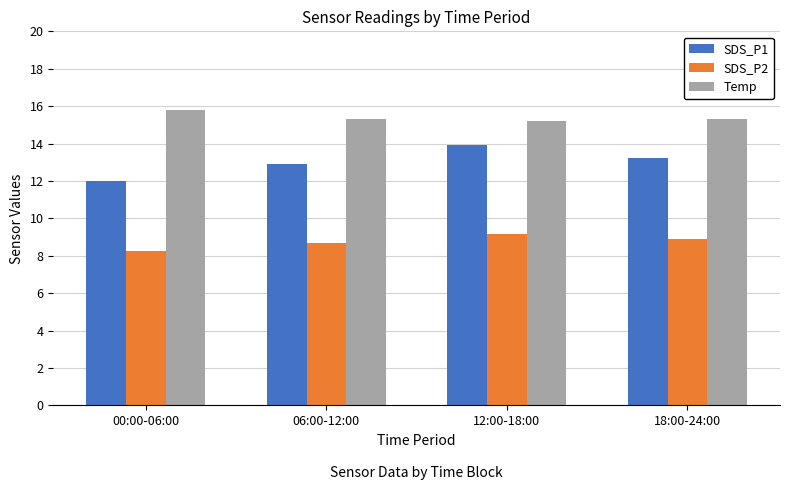

What is the difference between the maximum and second lowest values in the Temp series?

0.5